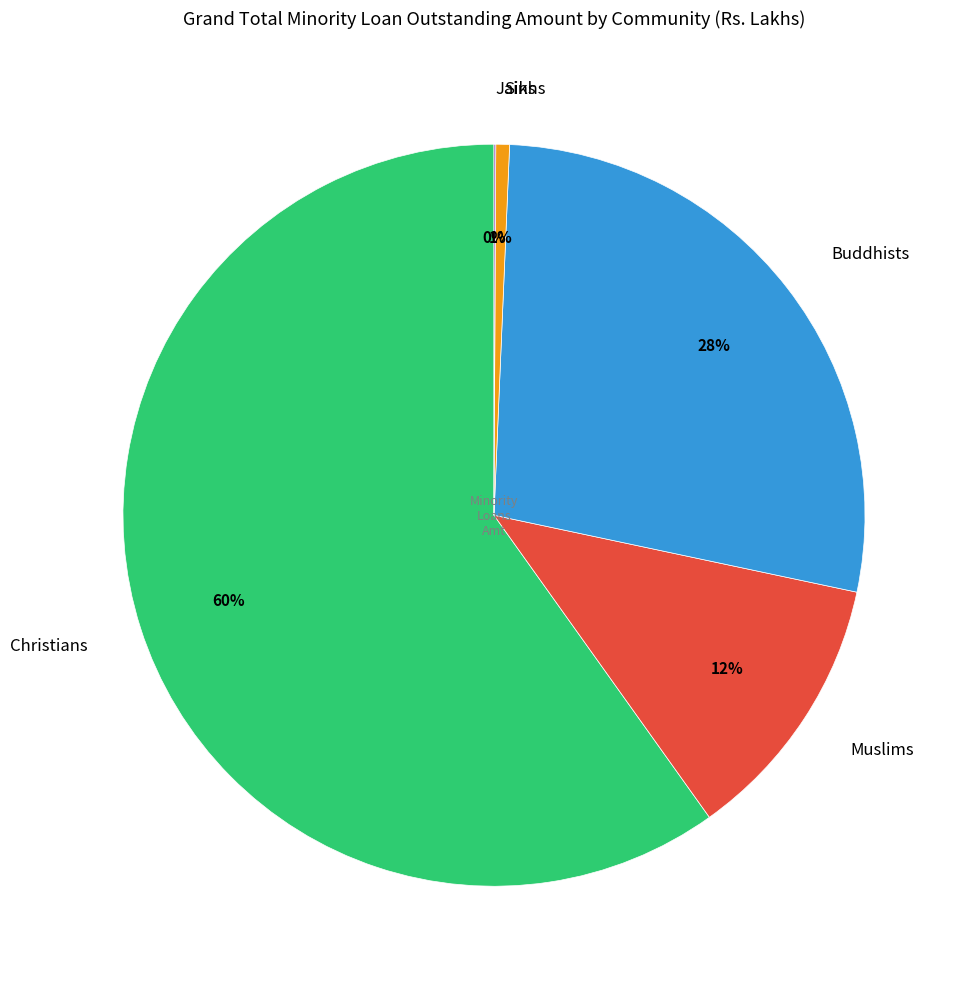

What is the largest slice in the pie chart?

Christians